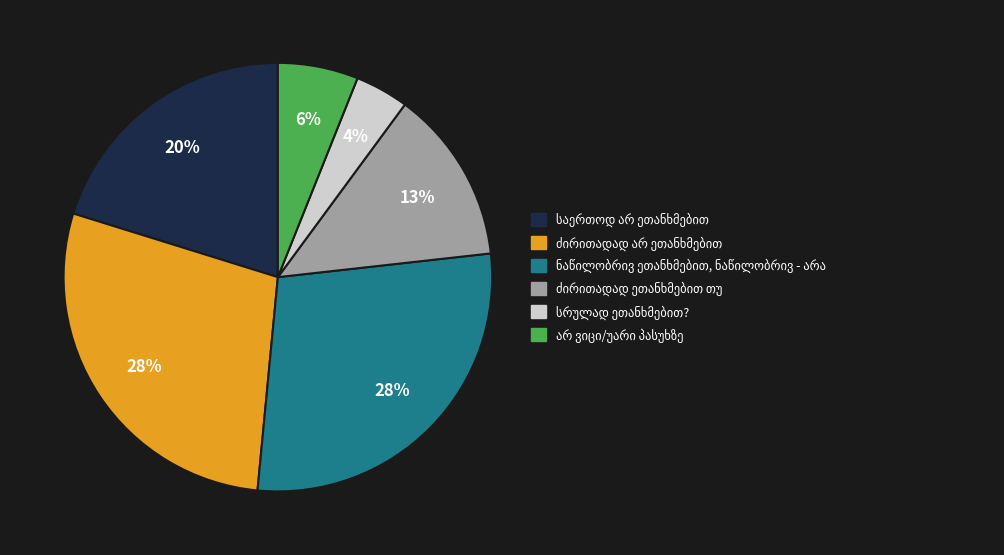

How many slices are in this pie chart?

6